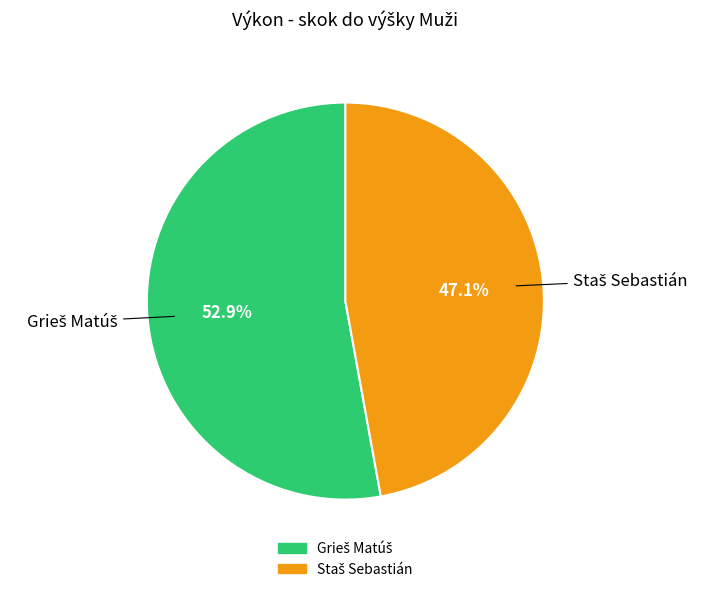

Does any single category account for the majority?

Yes